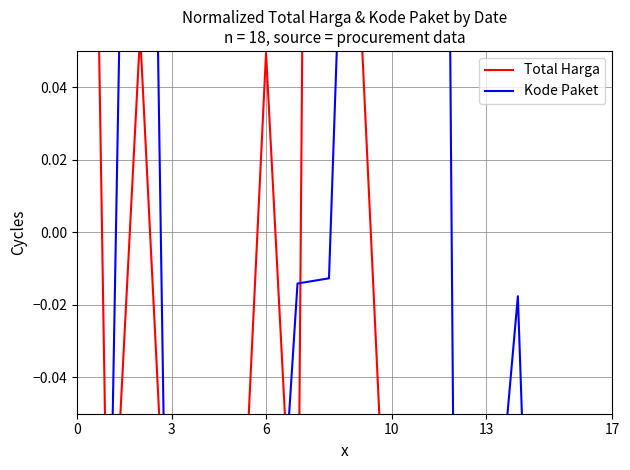

Which series changed the most between 17 and 15?

Kode Paket